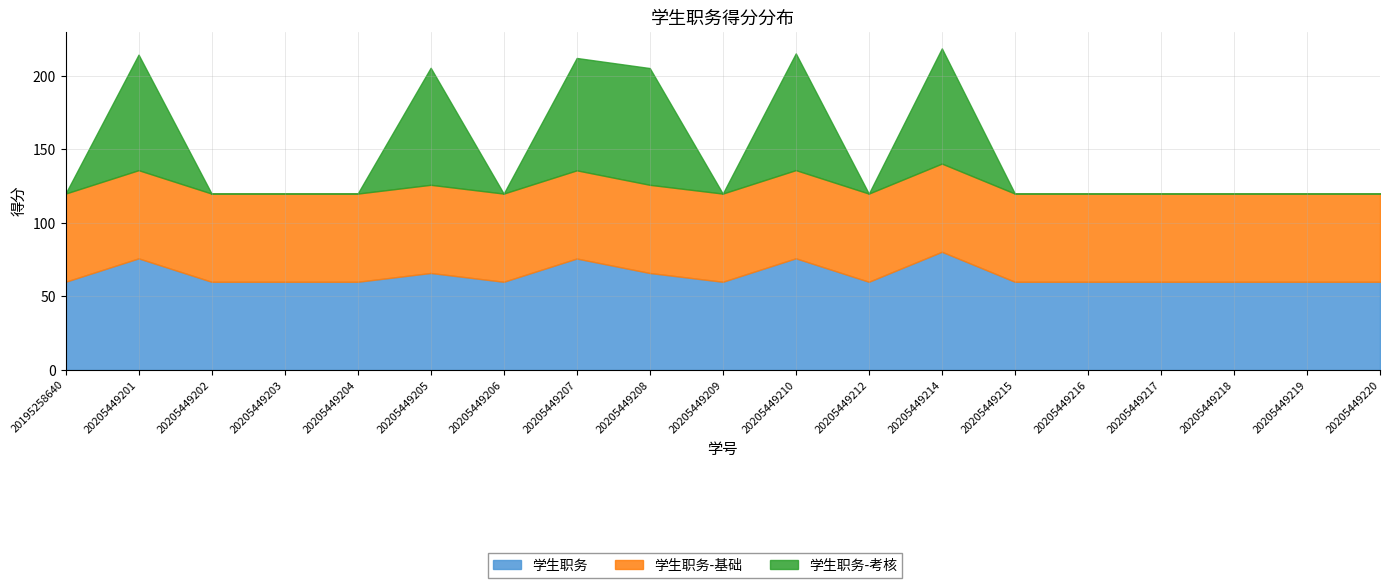

Is it true that 学生职务 equals 109.0 at 20205449207?

False